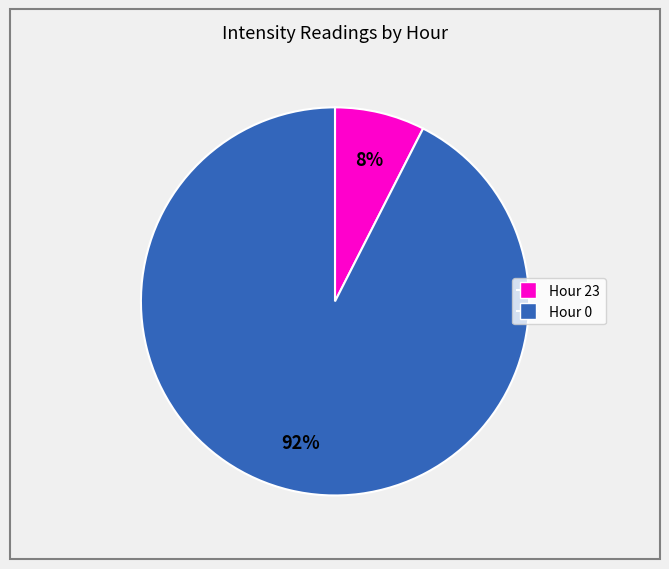

Is there any slice that represents more than half of the pie?

Yes